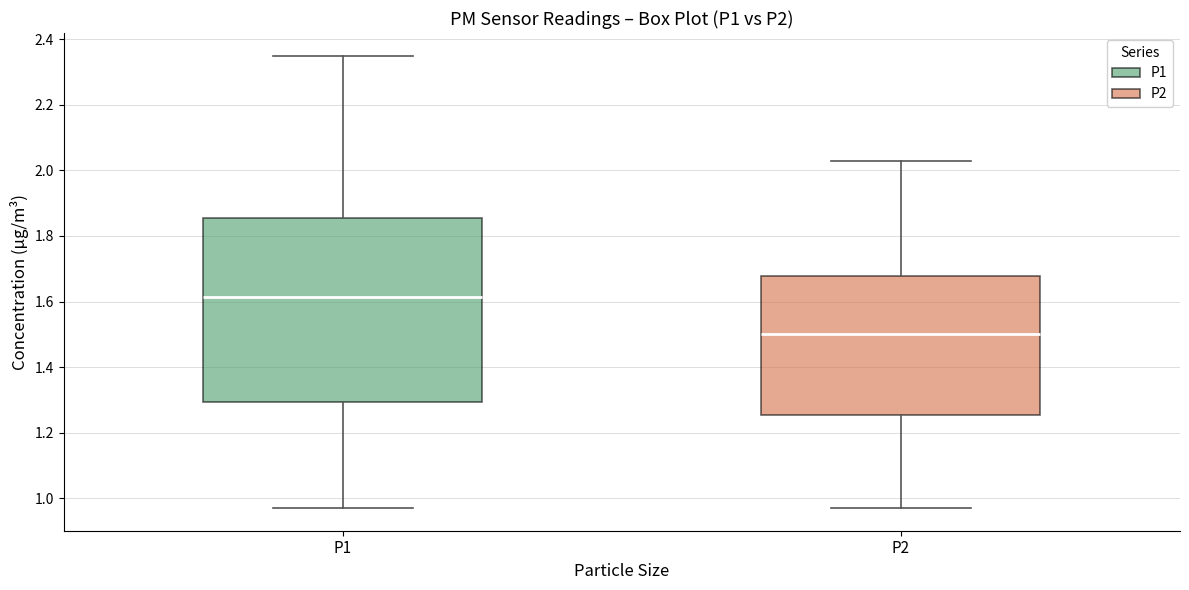

Which box is the tallest, from its lower edge to its upper edge?

P1